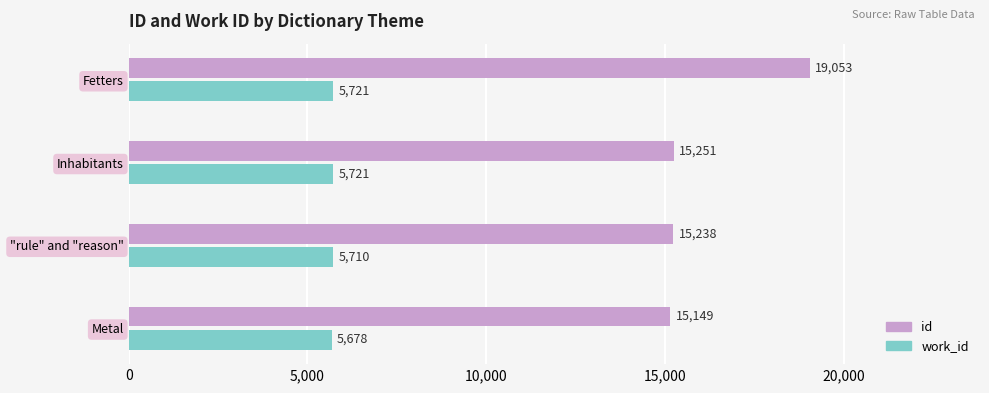

Where is id nearest to the value 17101?

Inhabitants